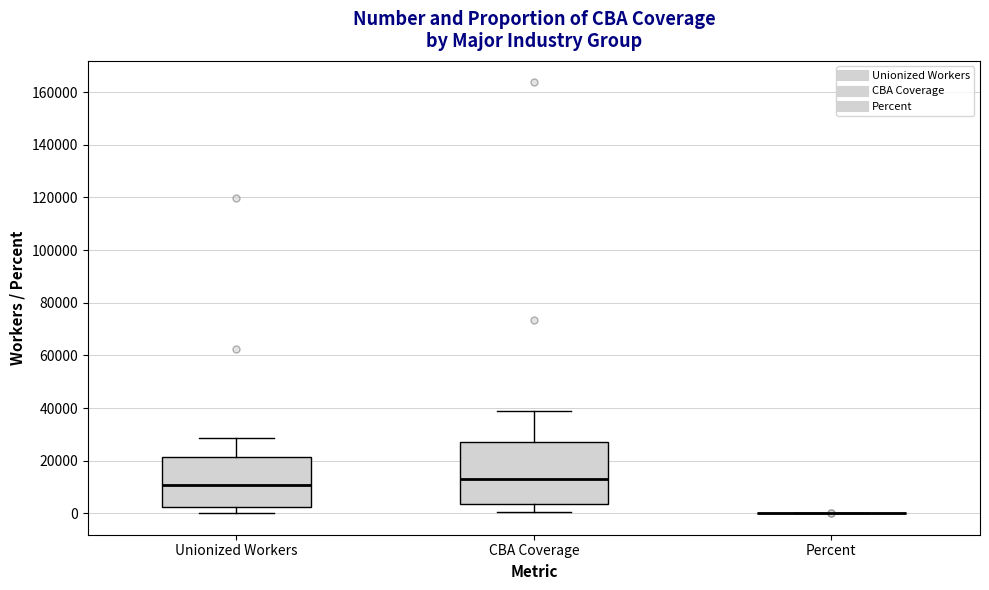

Reading left to right, transcribe this box plot: for each box, give where its median line is, the range the box spans, and where its two whiskers end, as read against the y-axis. The values are not printed on the chart, so give them approximately, as read against the axis.

Unionized Workers: median 10000, box 2000 to 22000, whiskers 0 to 28000
CBA Coverage: median 12000, box 4000 to 28000, whiskers 0 to 40000
Percent: box collapsed to a line at 0, whiskers 0 to 0